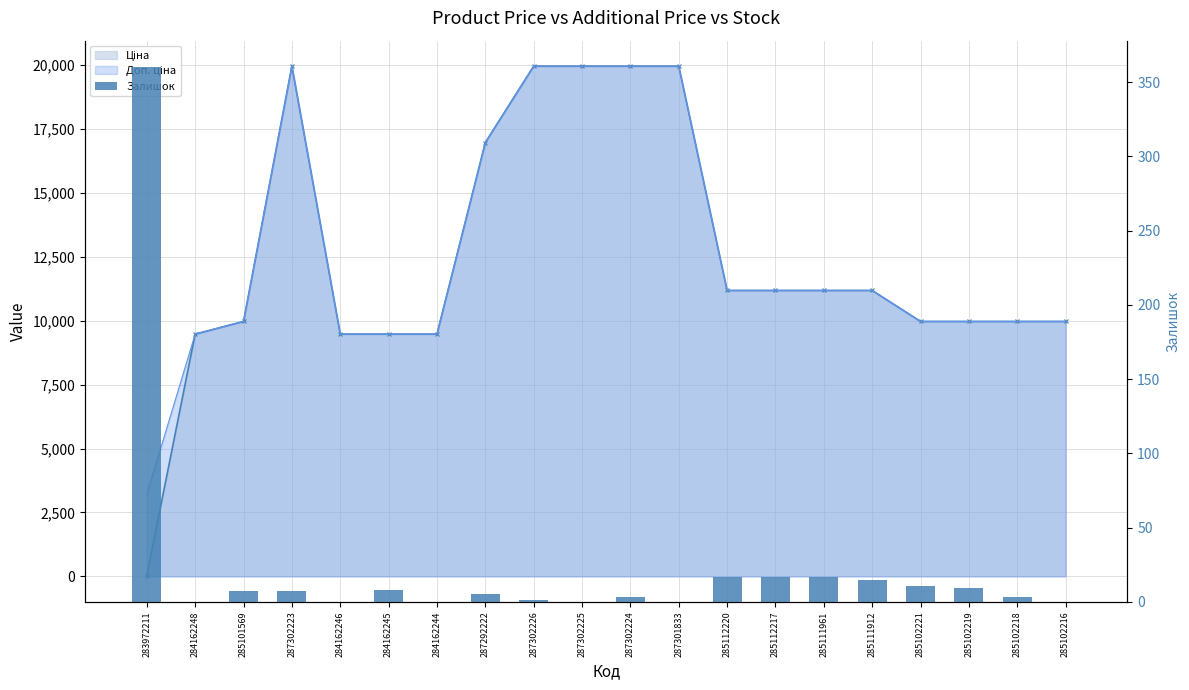

Where does the data first go above 7?

283972211